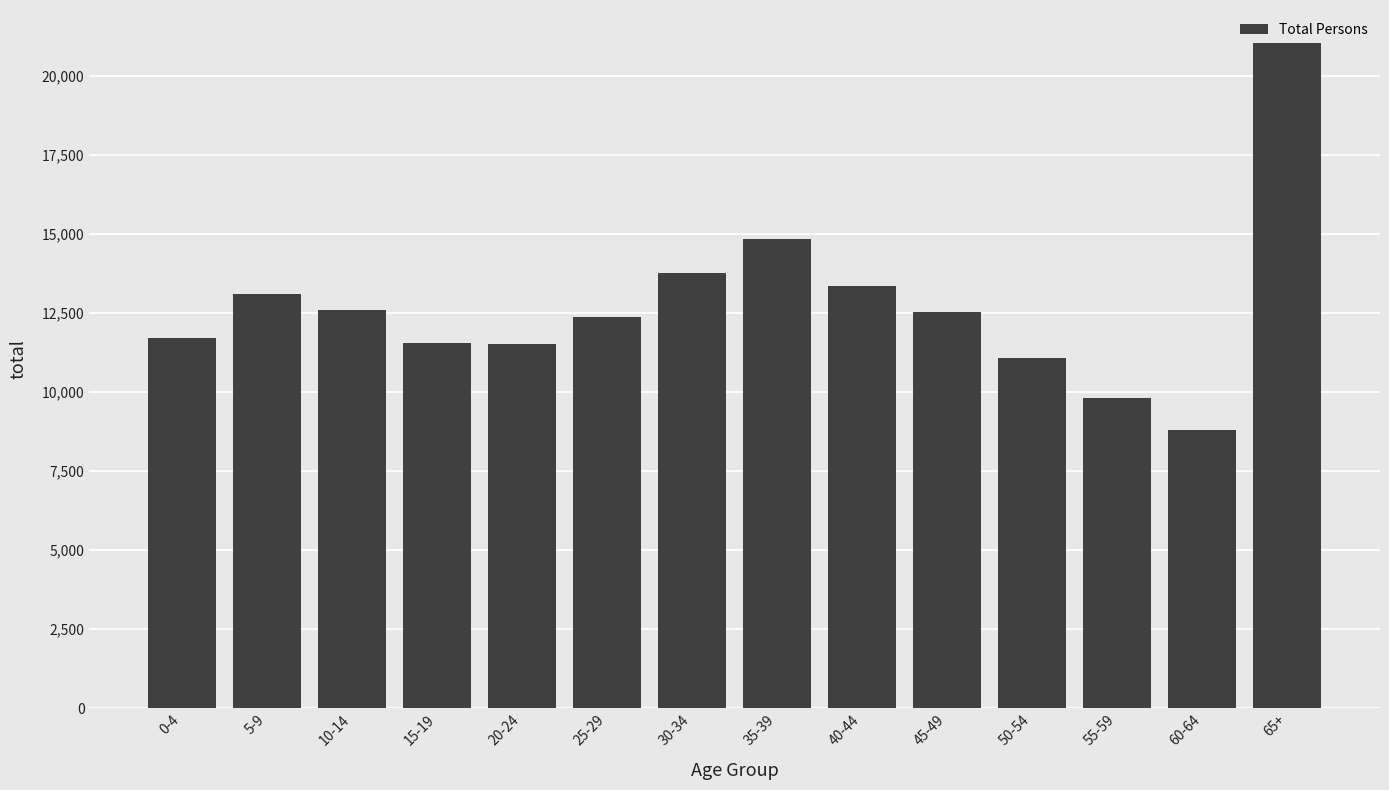

Is it true that the value at 45-49 is 4014?

False